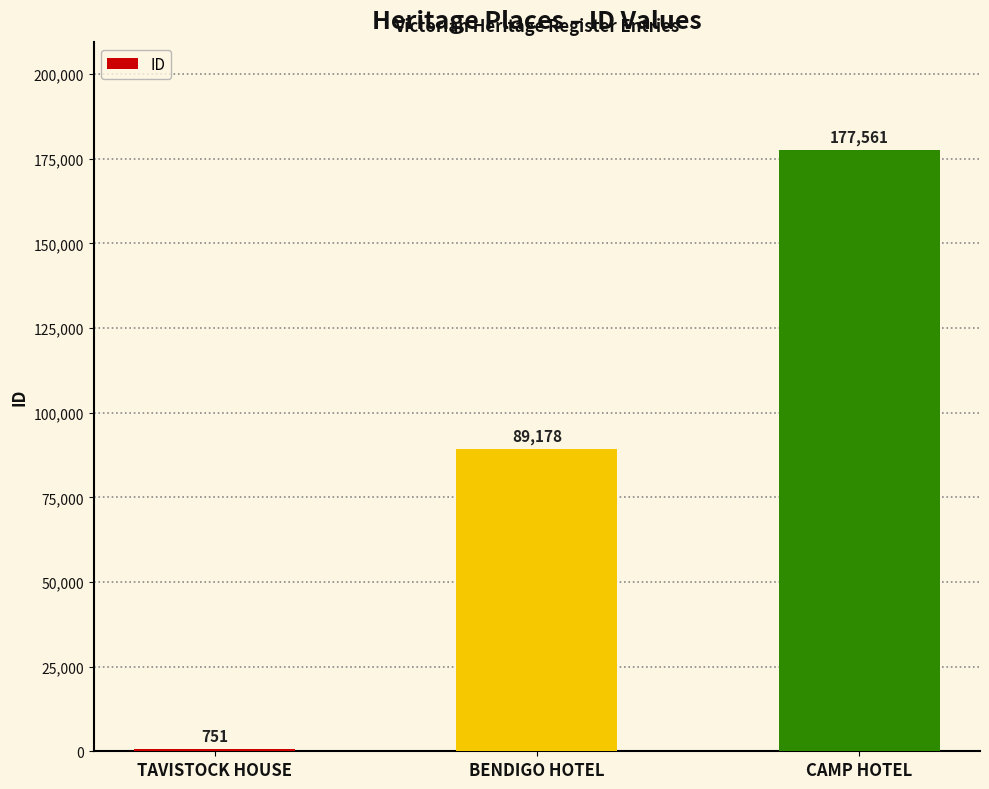

True or false: the data shows 751 at TAVISTOCK HOUSE.

True